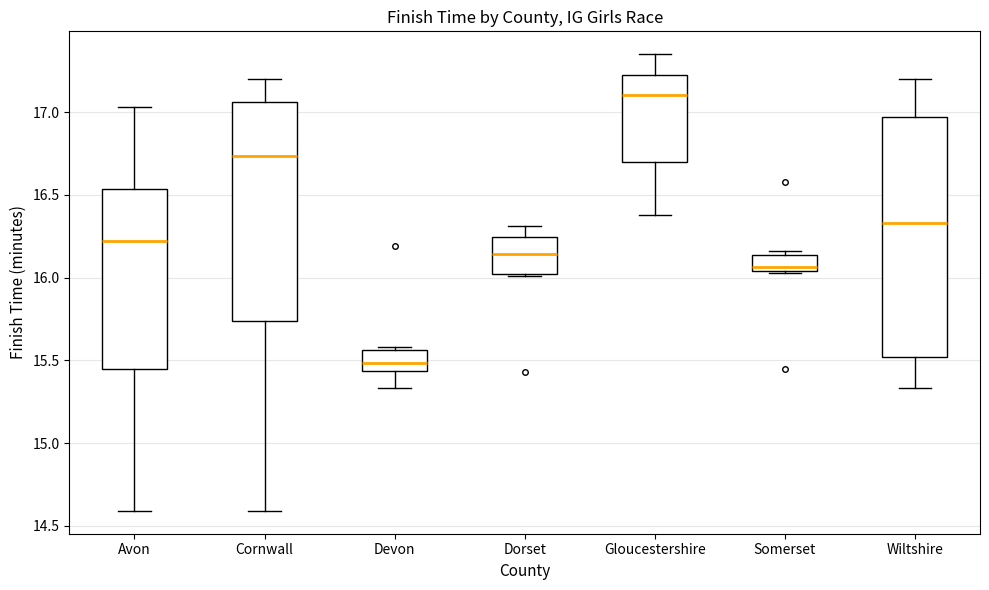

Which box has the highest median line?

Gloucestershire